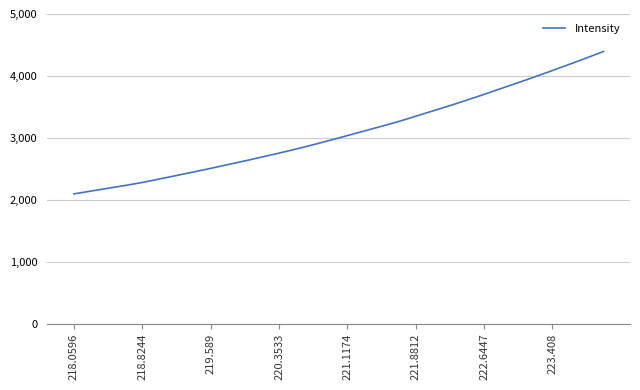

What is the difference between the maximum and minimum values?

2300.4